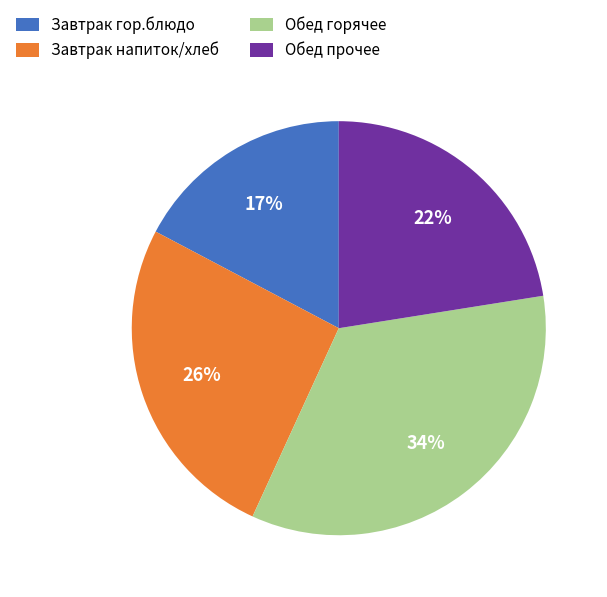

Is the sum of Завтрак гор.блюдо and Завтрак напиток/хлеб greater than half?

No